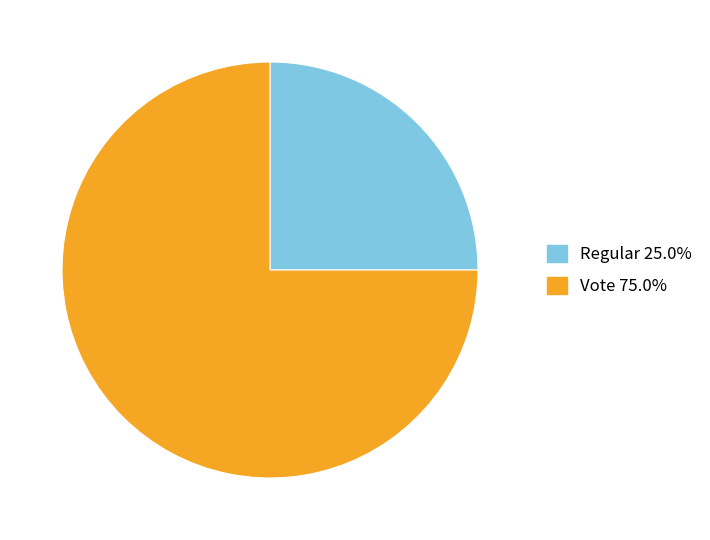

What is the majority slice?

Vote